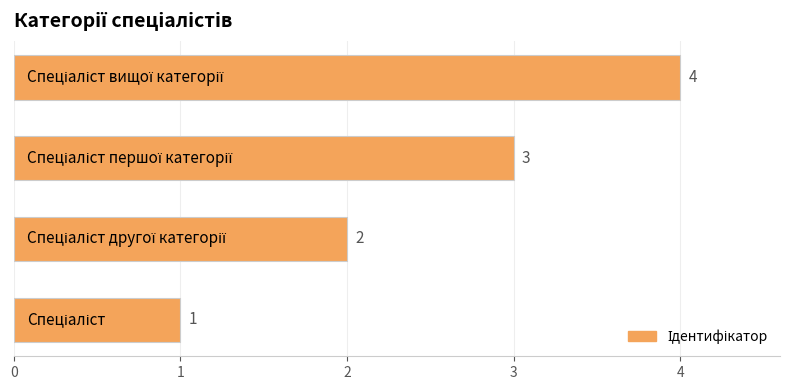

How many values are between 2 and 4?

3